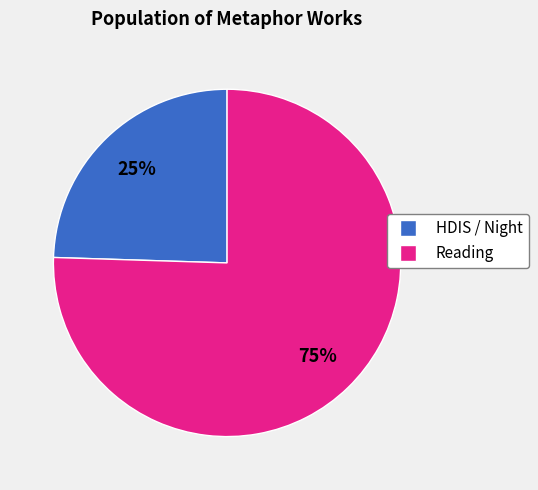

To the nearest percent, what is the average slice percentage?

50%